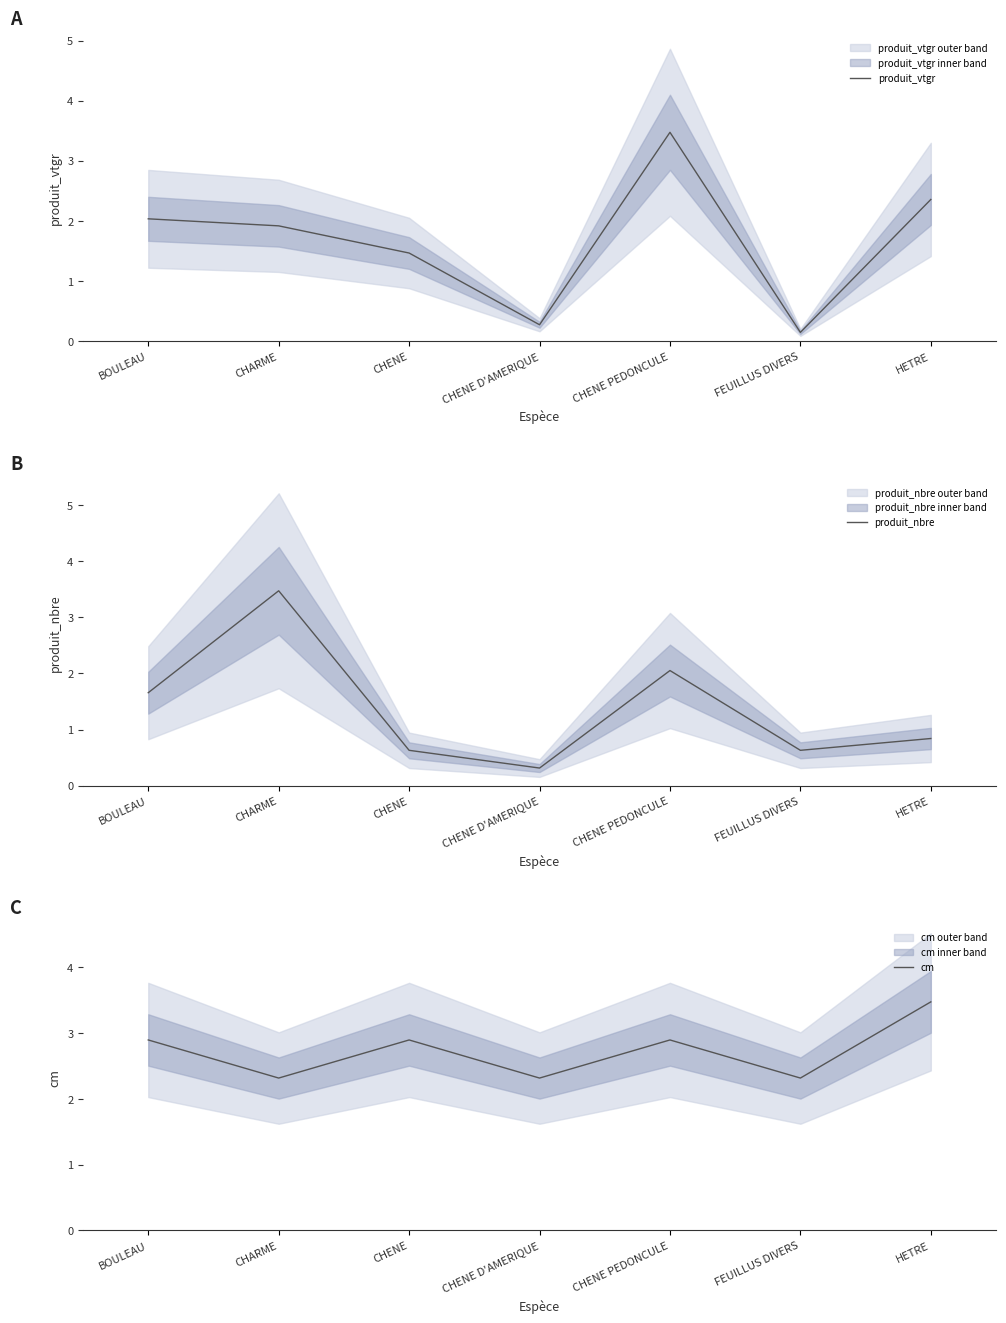

True or false: produit_vtgr has a value of 1.5 at CHENE.

True